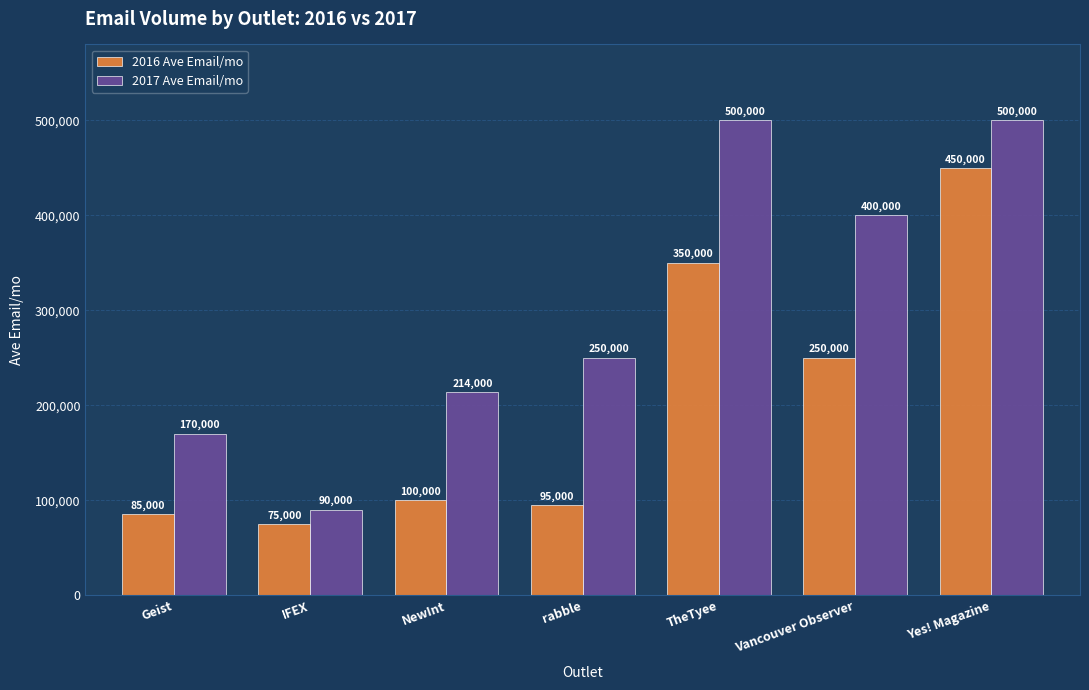

How many bars are there in each group?

2